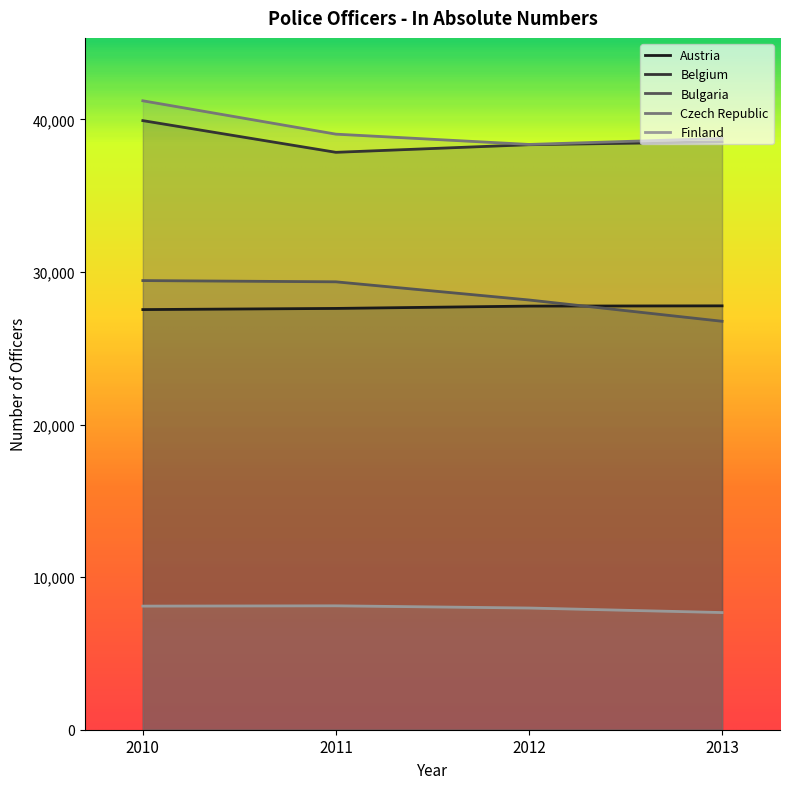

What is the sum of all Bulgaria values?

113736